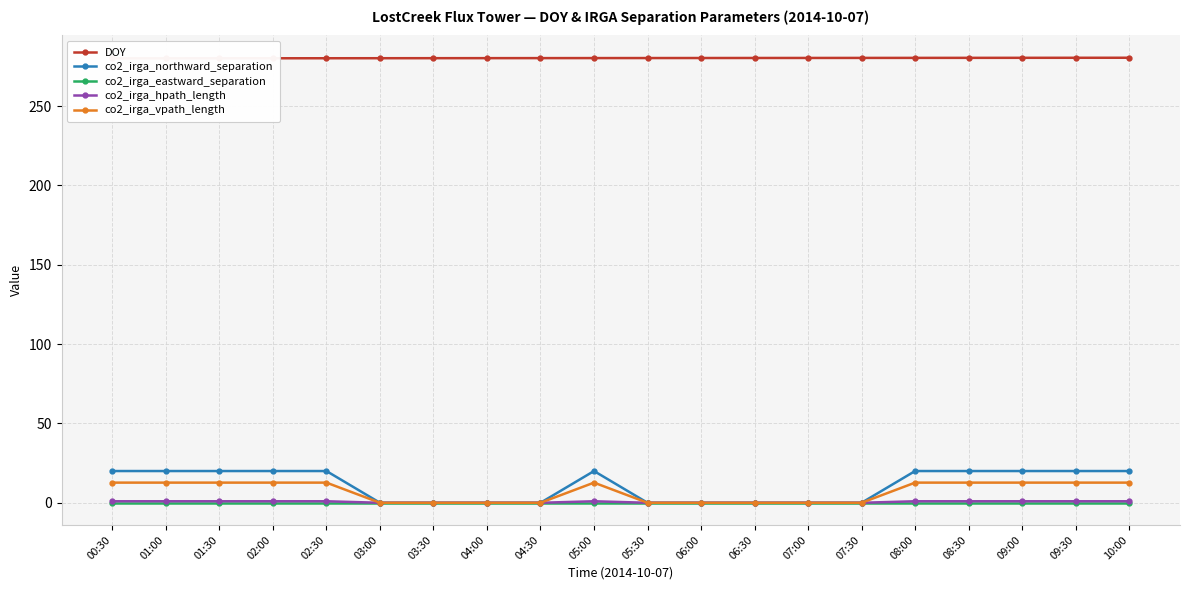

How many categories are shown in the chart?

20